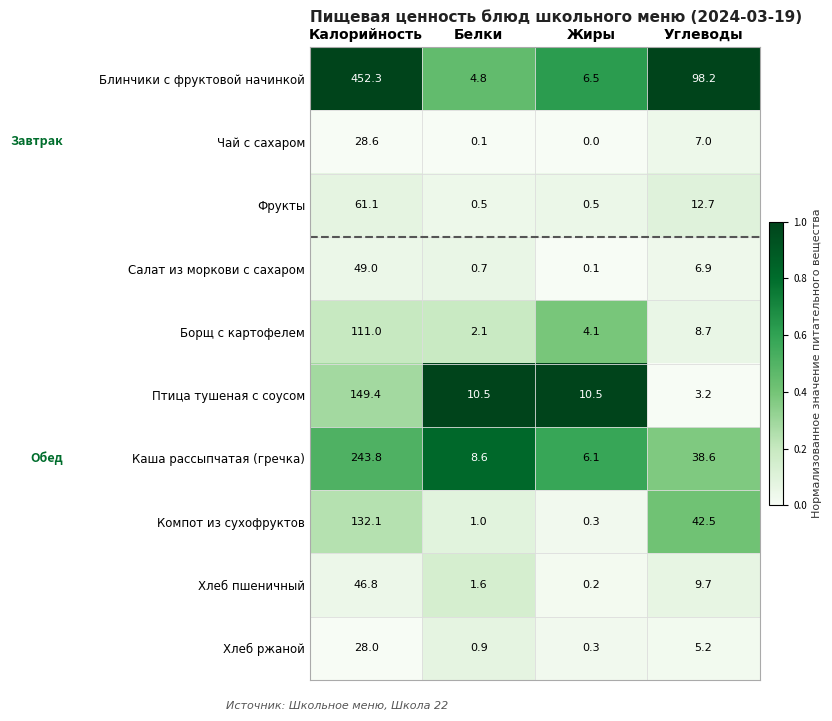

Where does the Хлеб ржаной series first go above 5?

Калорийность